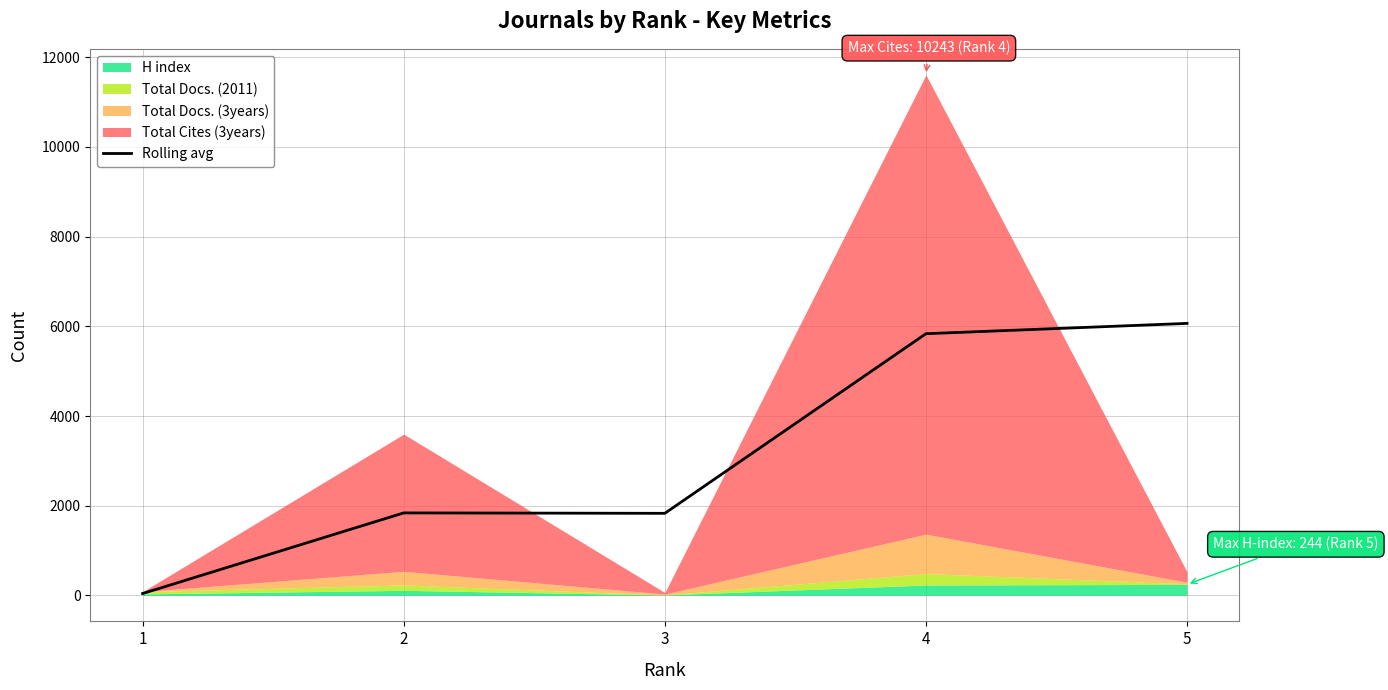

How many points are lower than both their immediate neighbors (excluding endpoints)?

1